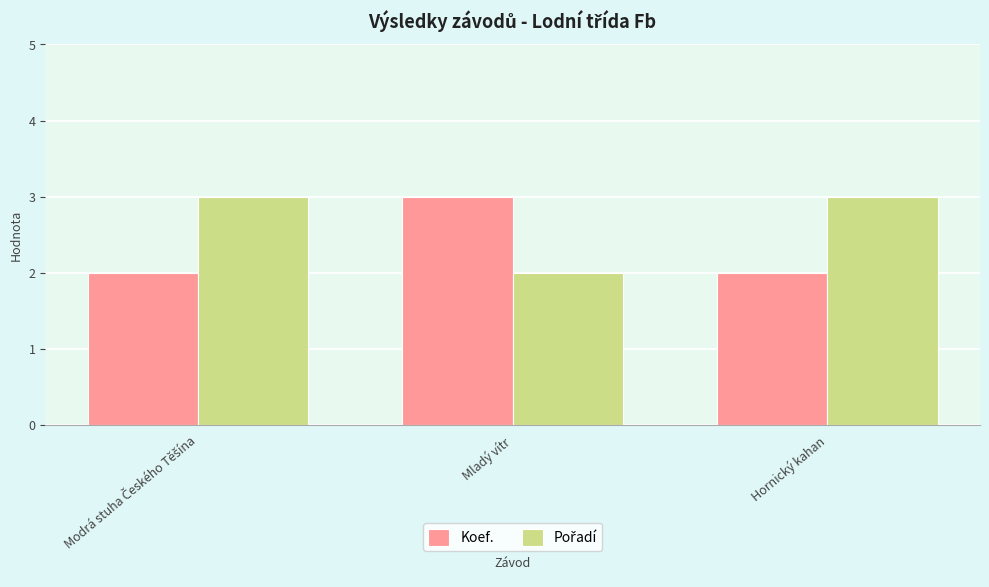

At which label does Koef. reach its peak?

Mladý vítr